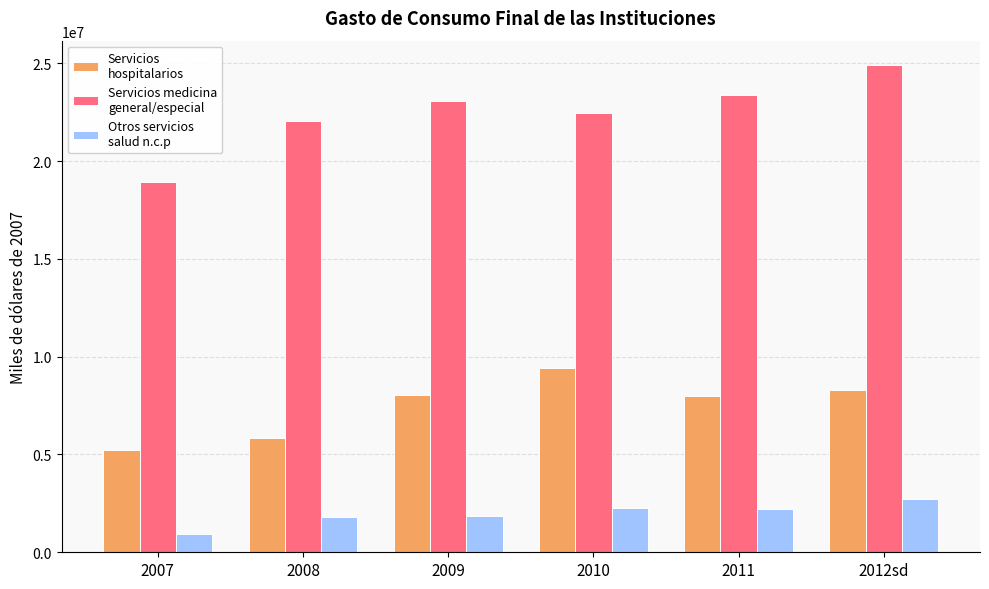

Which label corresponds to the largest value in the chart?

2012sd